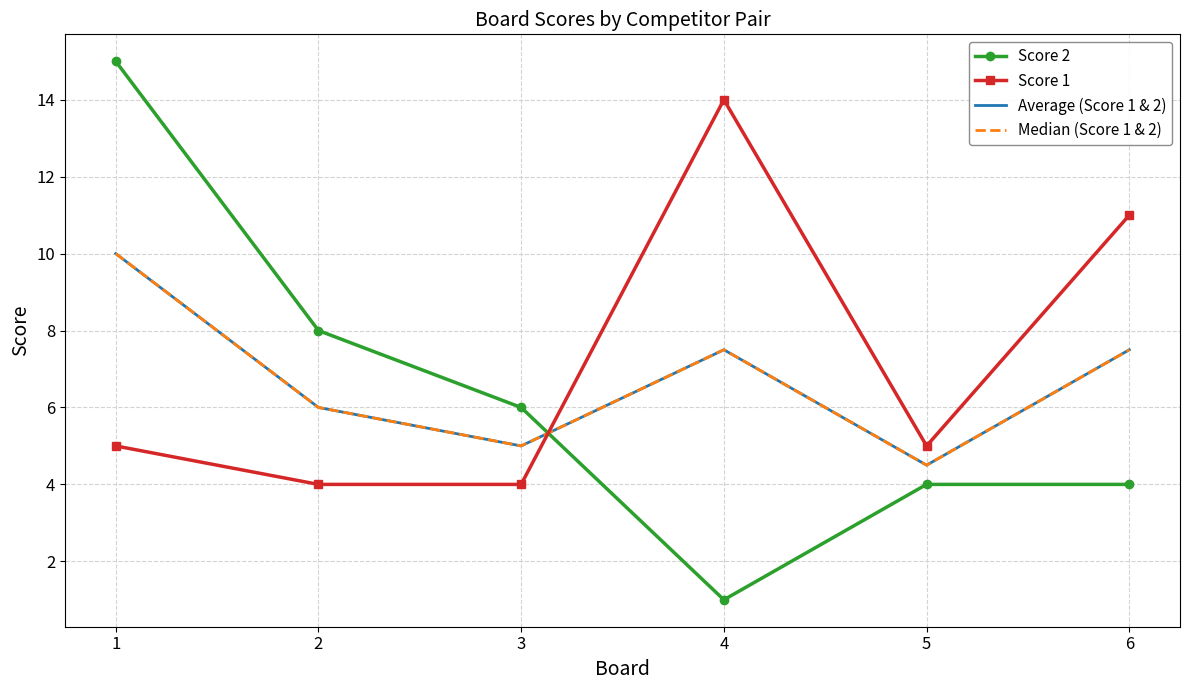

What are all the series names shown in the legend?

Score 2, Score 1, Average (Score 1 & 2), Median (Score 1 & 2)